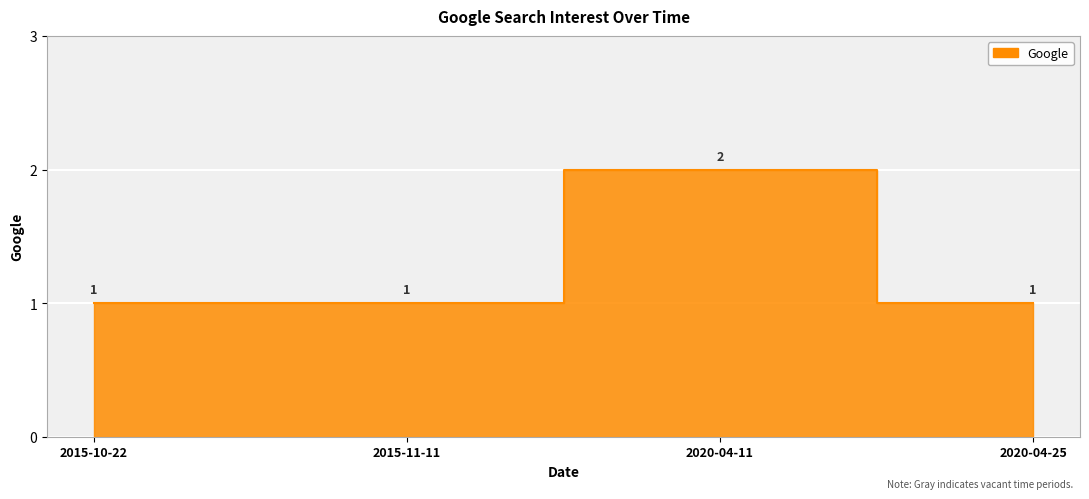

What is the minimum value shown in the chart?

1